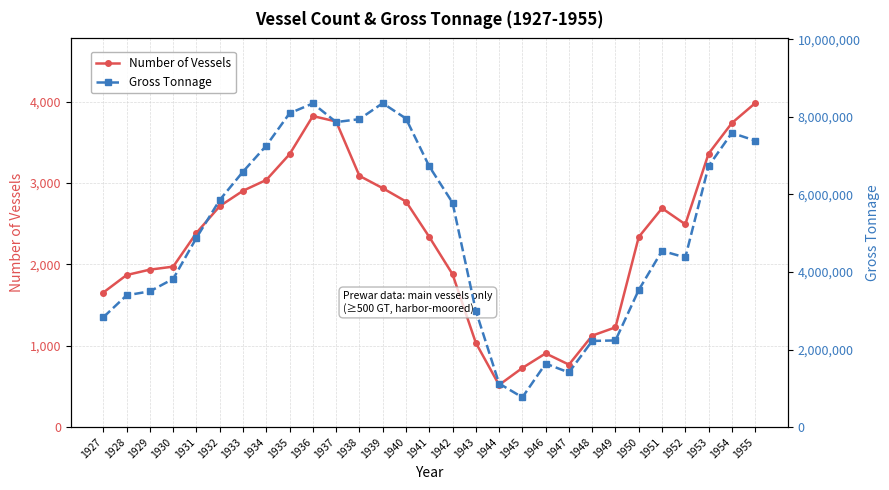

Which series has the largest range (max minus min)?

Gross Tonnage